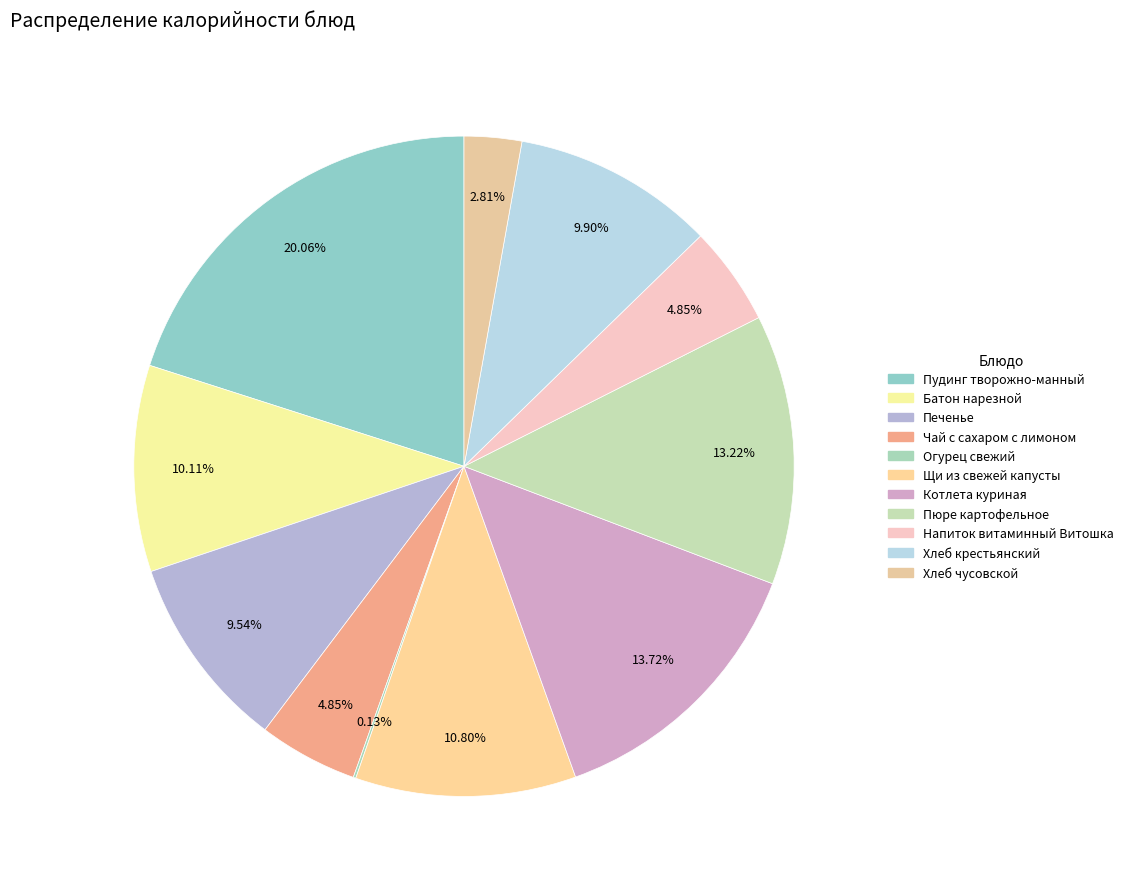

Which category has the smallest portion of the pie?

Огурец свежий